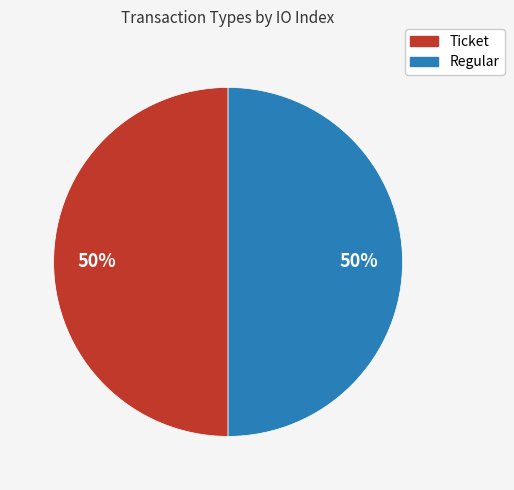

Do Regular and Ticket together represent more than half of the pie?

Yes